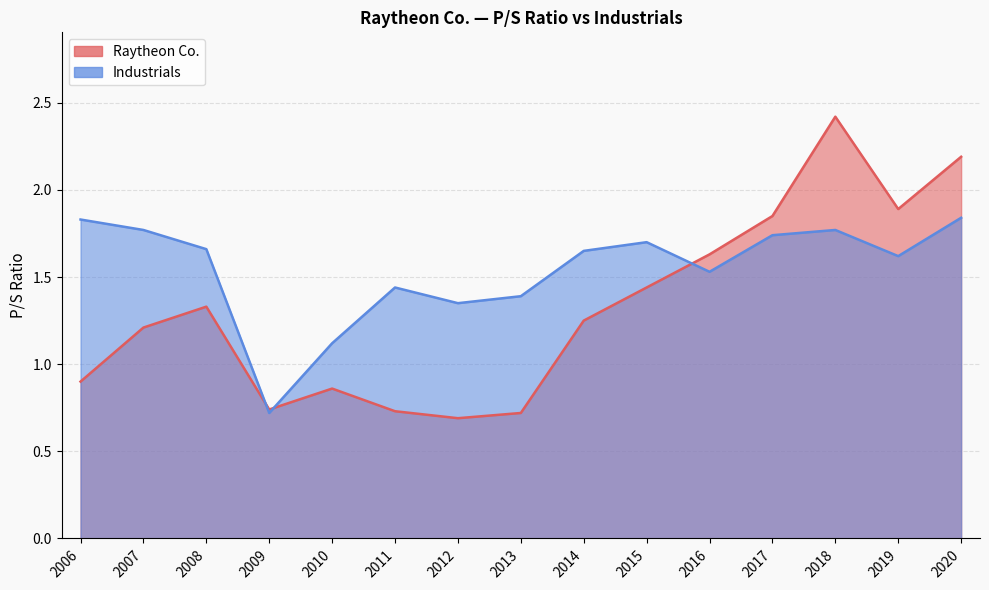

True or false: Industrials has a value of 1.5 at 2016.

True